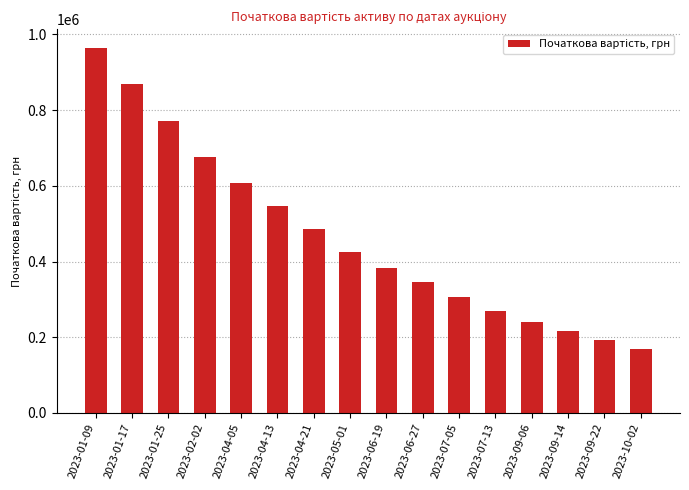

Does the chart contain any negative values?

No